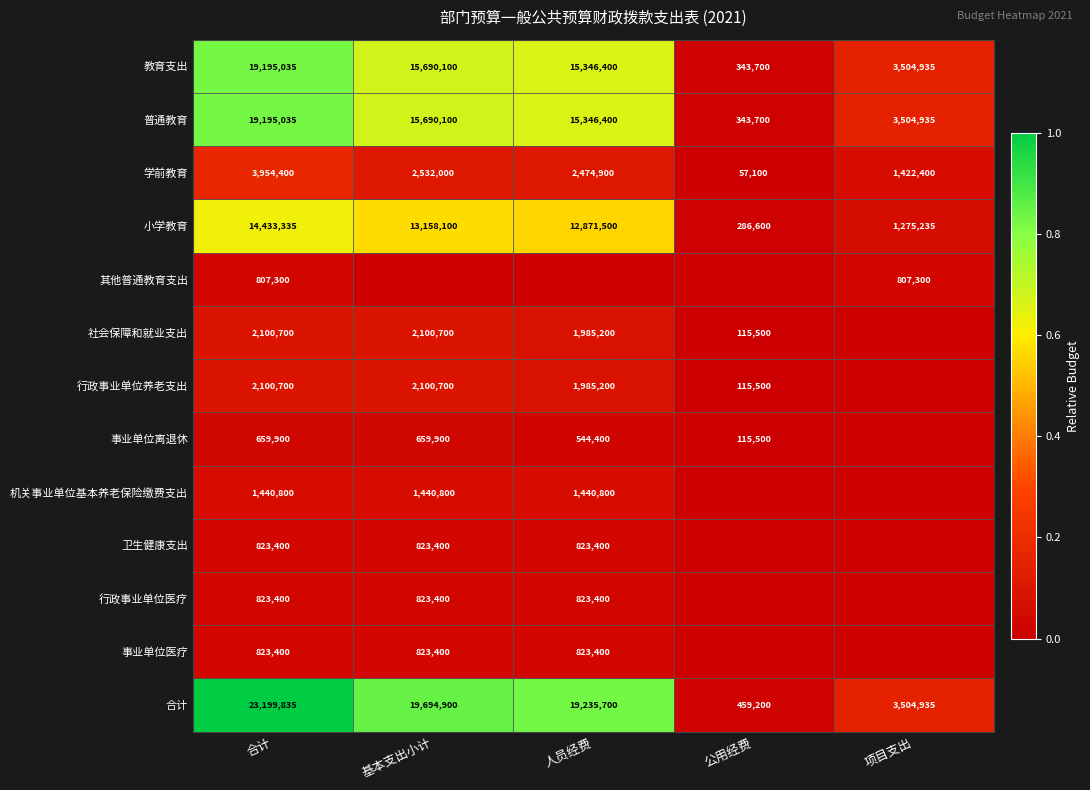

What is the average value of the 教育支出 series?

10816034